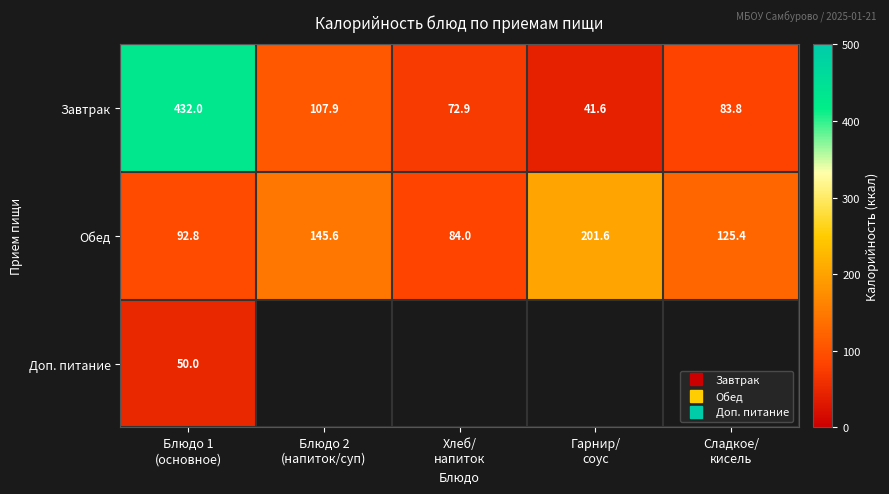

List the series in order of their peak value, highest first.

Завтрак, Обед, Доп. питание